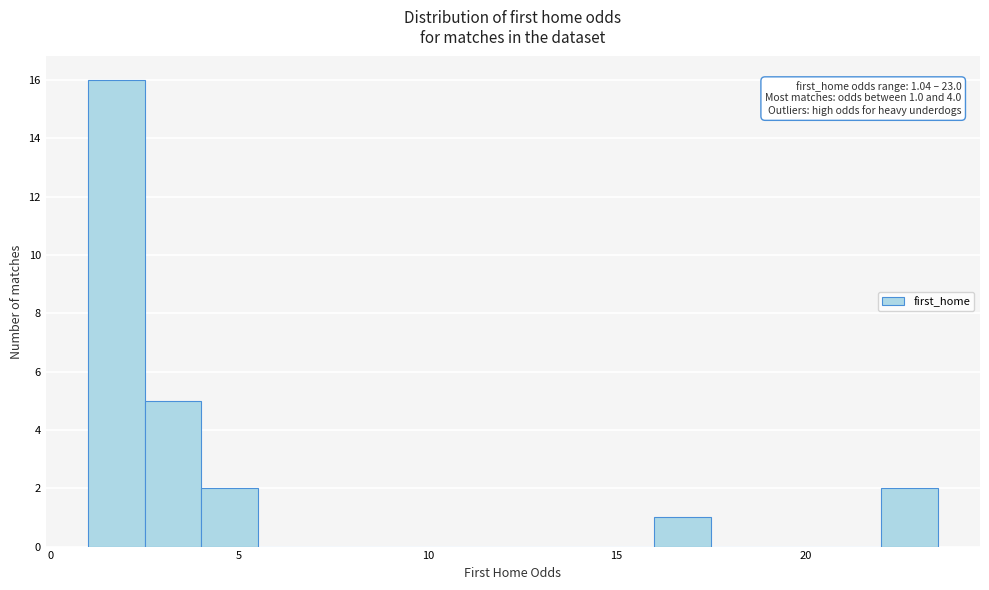

Read against the x-axis, roughly where is the centre of the tallest bar?

2.0